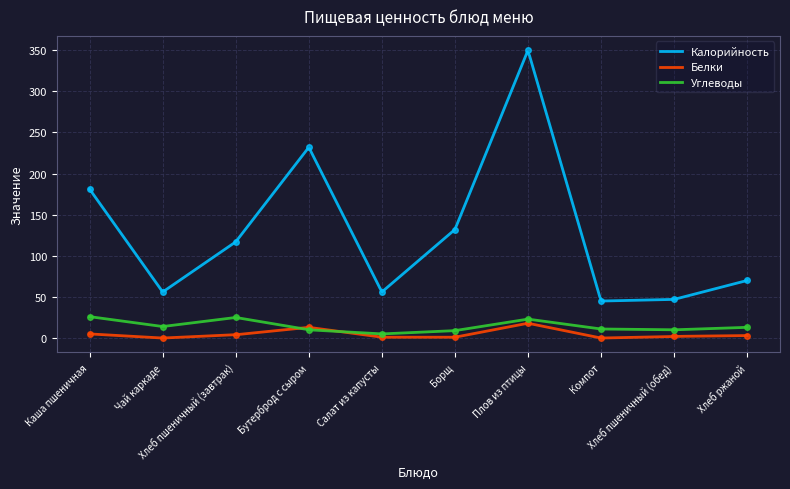

Between Чай каркаде and Компот, which series saw the biggest shift?

Калорийность